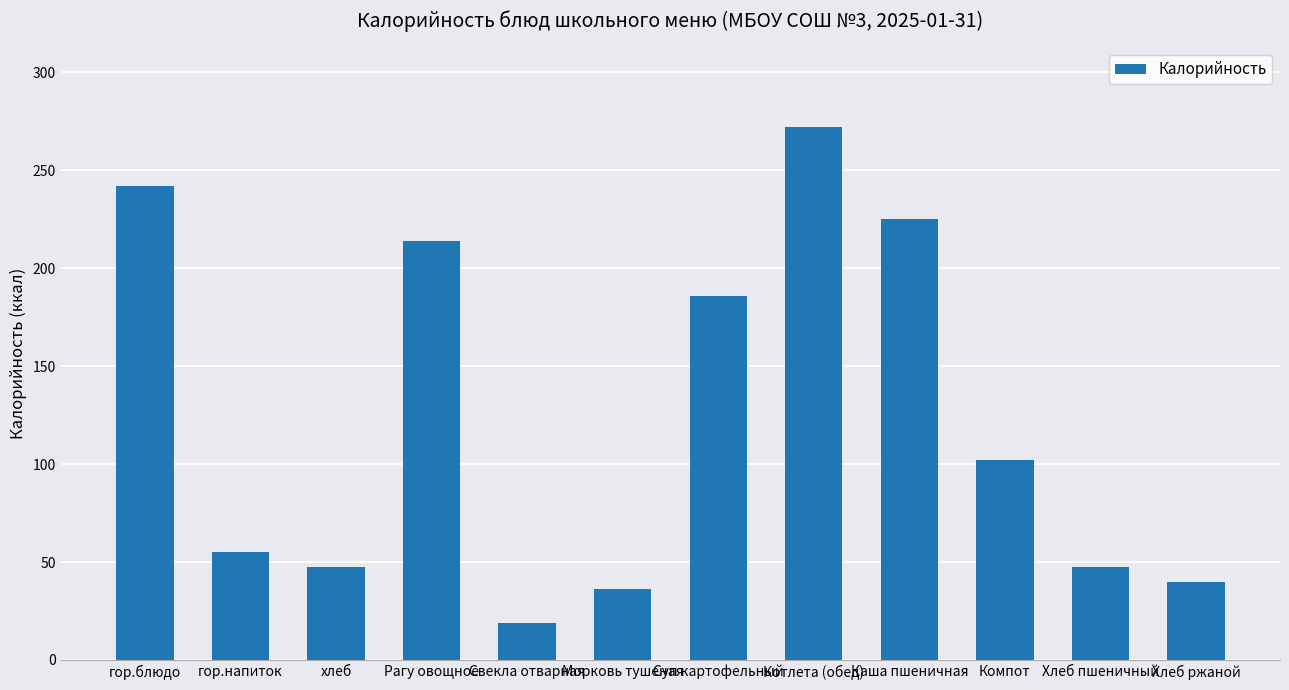

Approximately how many times larger is the value at Котлета (обед) compared to гор.блюдо?

1.1